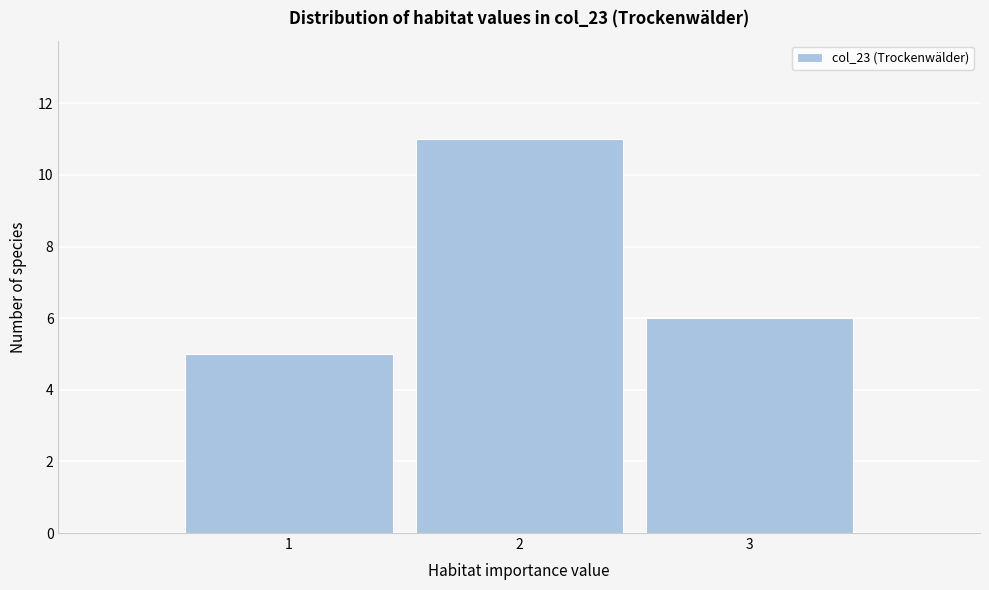

Reading left to right, transcribe all the data shown in this chart.

1=5	2=11	3=6